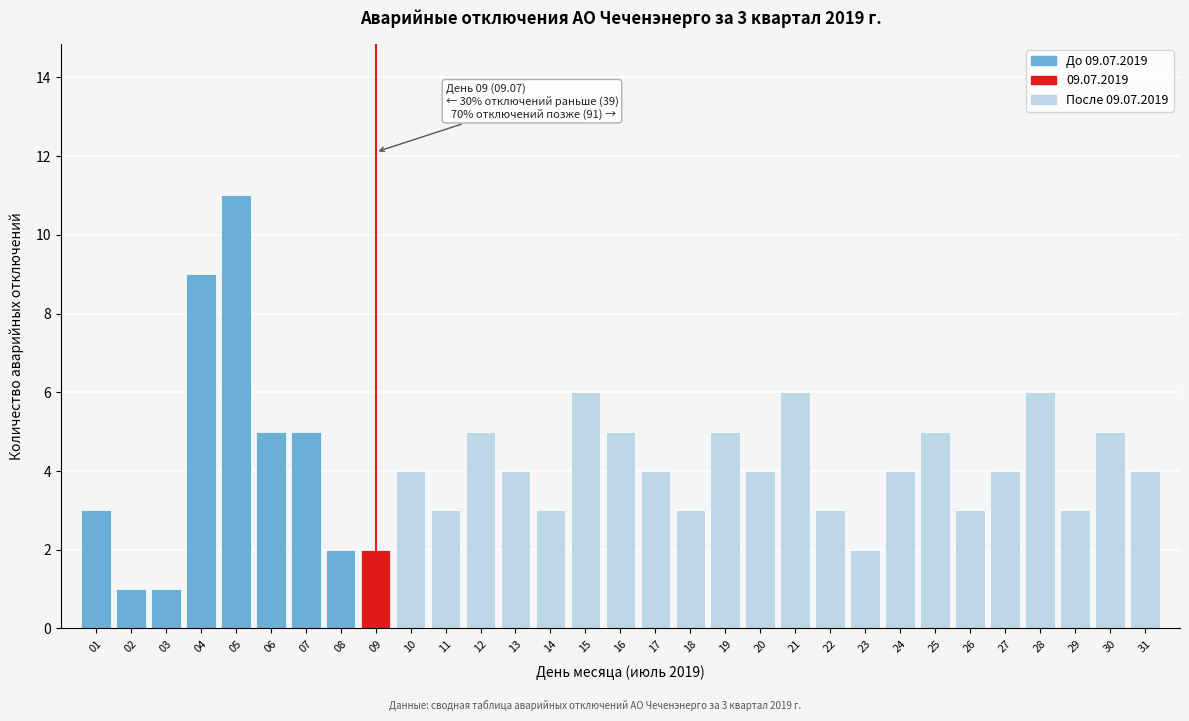

What is the difference between the maximum and minimum values?

10